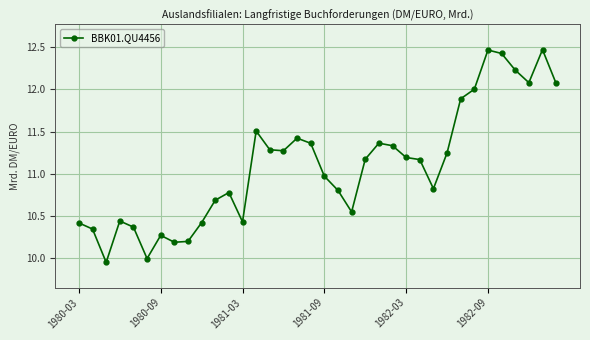

True or false: the data has more than 1 interior local peaks.

True